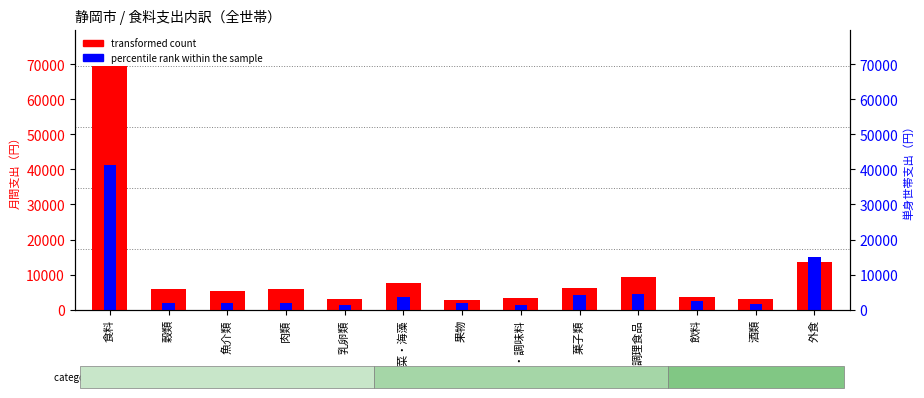

The percentile rank within the sample series shows 8132 at 調理食品. True or false?

False